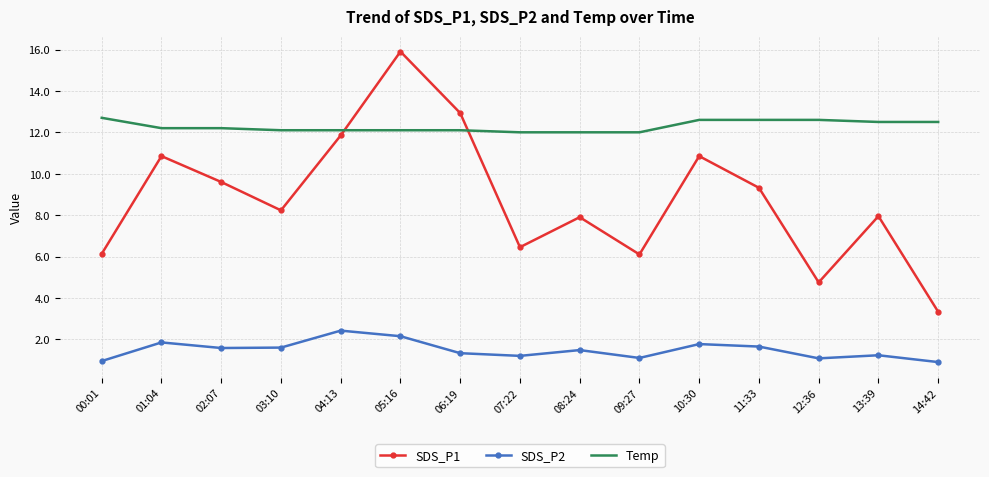

Rank the series by their maximum value, from lowest to highest.

SDS_P2, Temp, SDS_P1